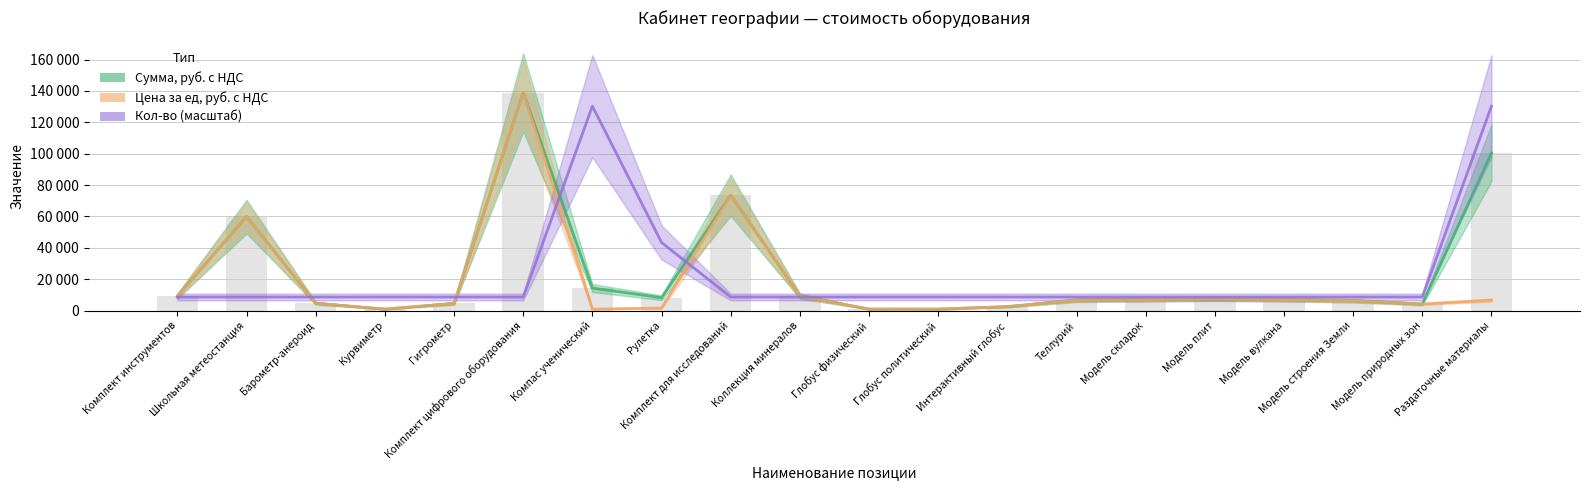

What is the sum of the Кол-во (масштаб) values at Комплект цифрового оборудования and Глобус политический?

17375.0